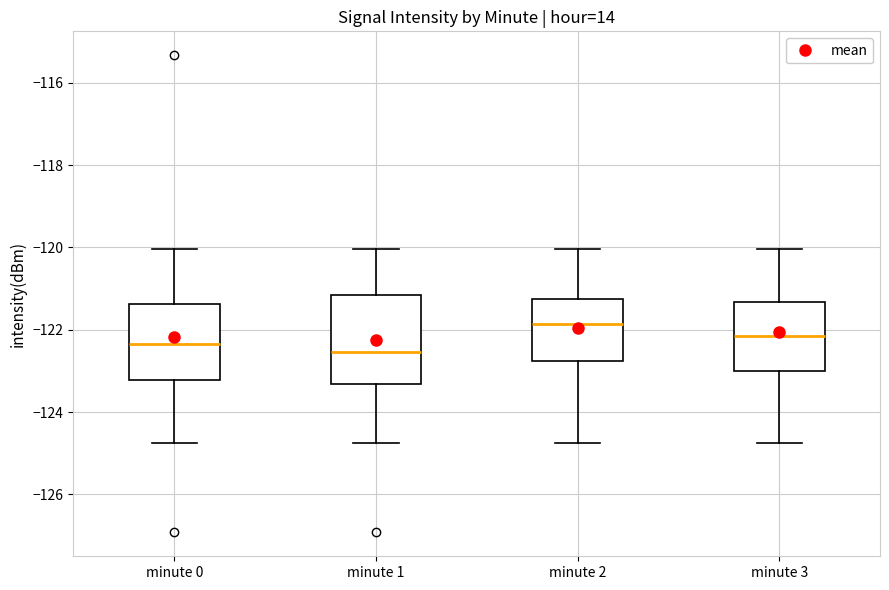

Which box's median line is the highest?

minute 2